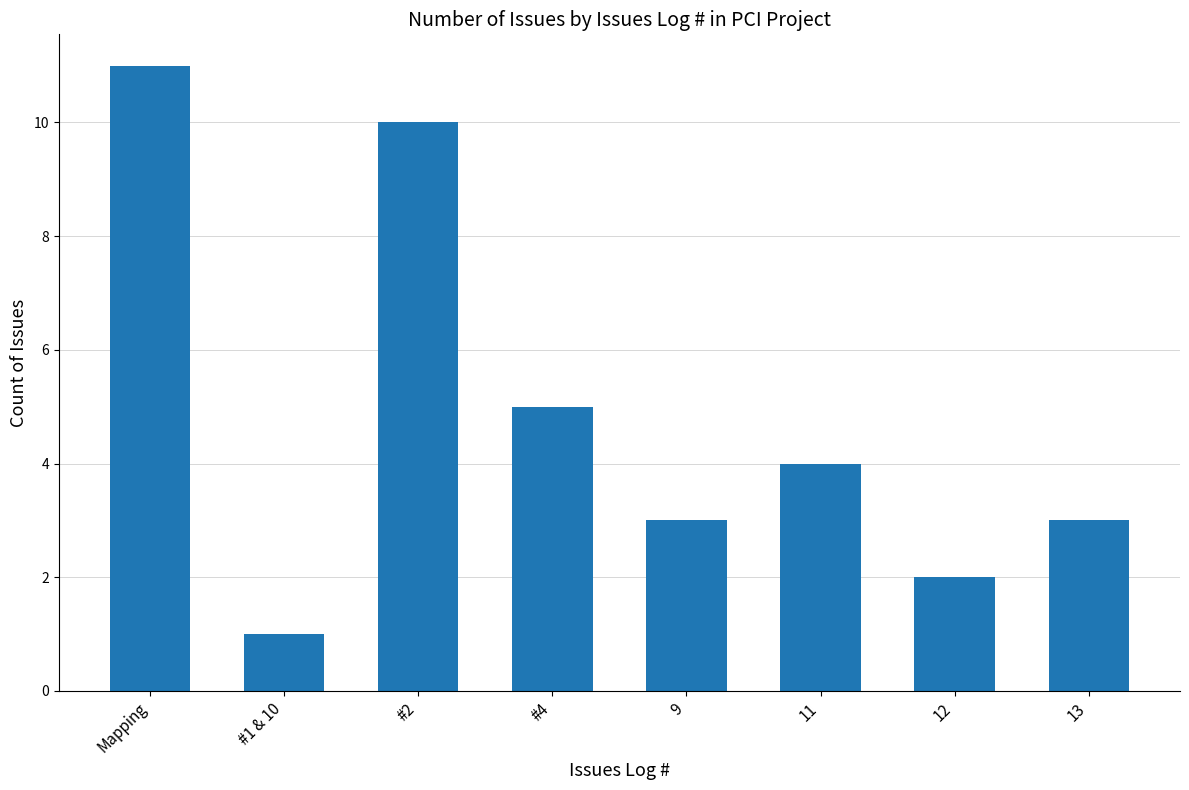

Where does the data first go above 4?

Mapping